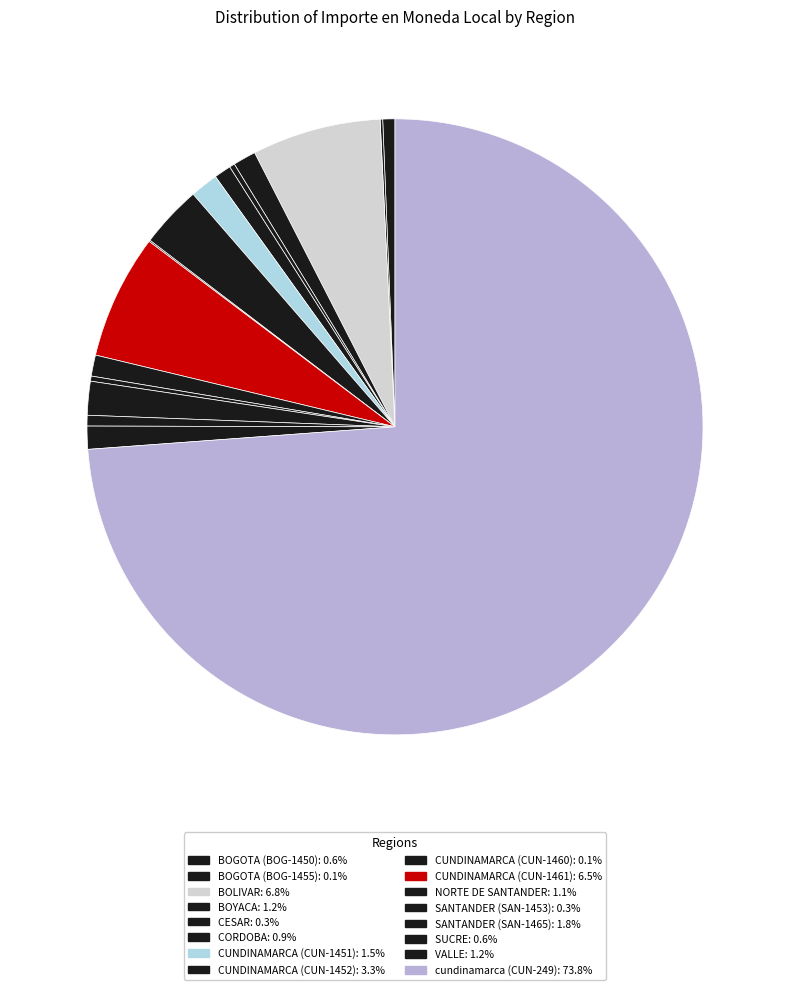

Is it true that BOGOTA (BOG-1455) is 0% of the pie?

True